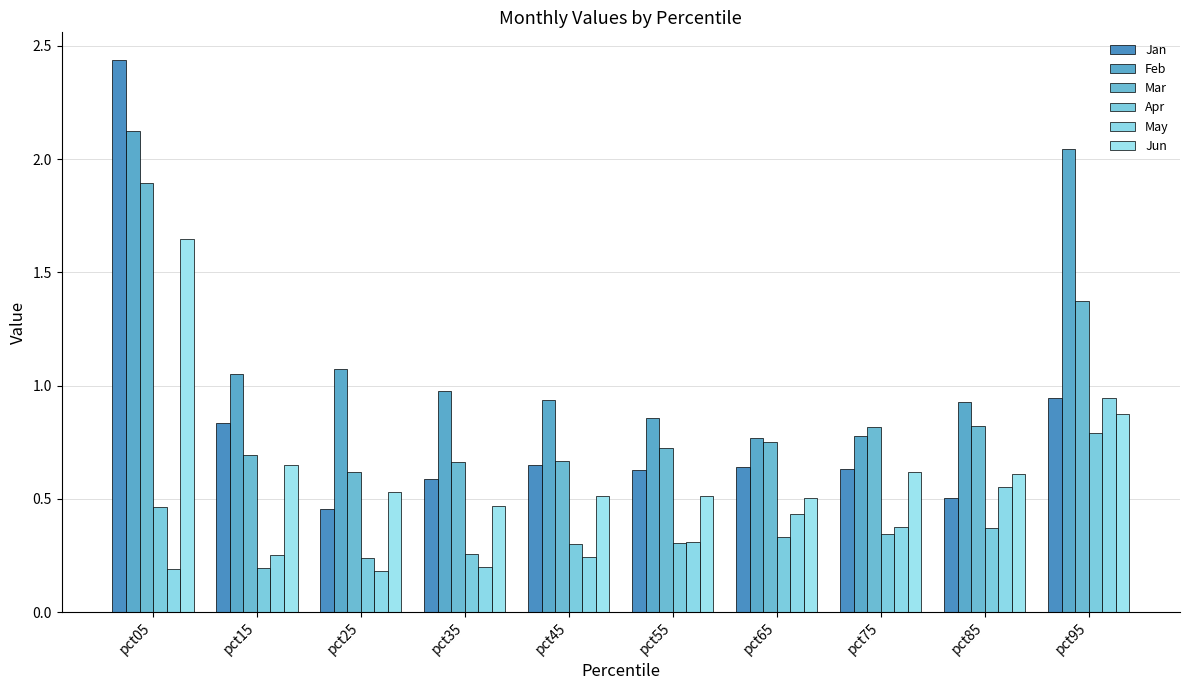

Which series changed the most between pct75 and pct85?

May